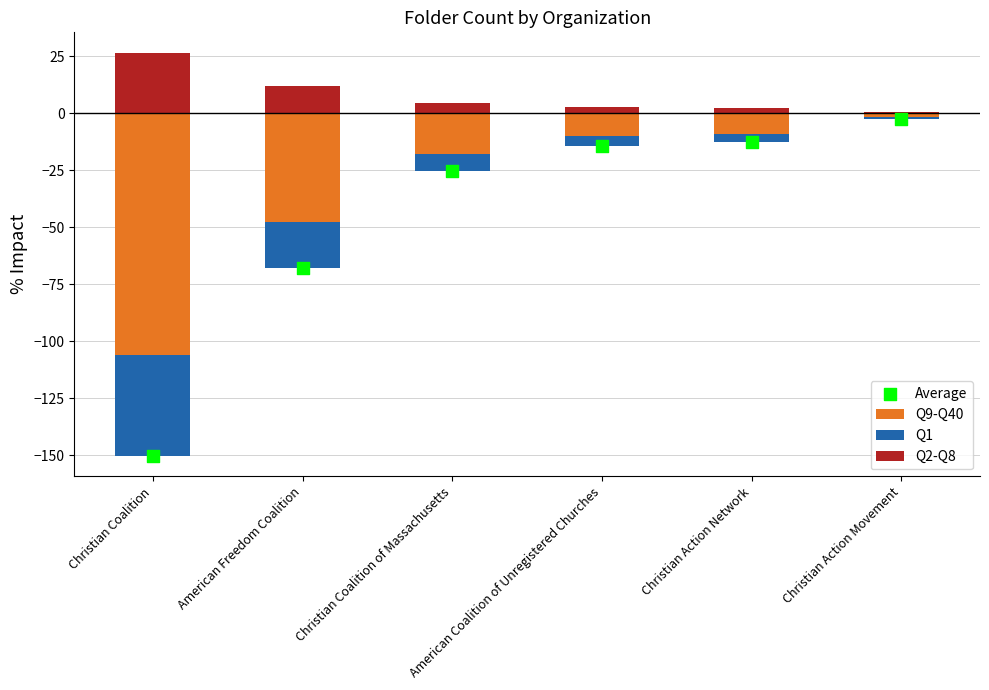

What are all the series names shown in the legend?

Q9-Q40, Q1, Q2-Q8, Average